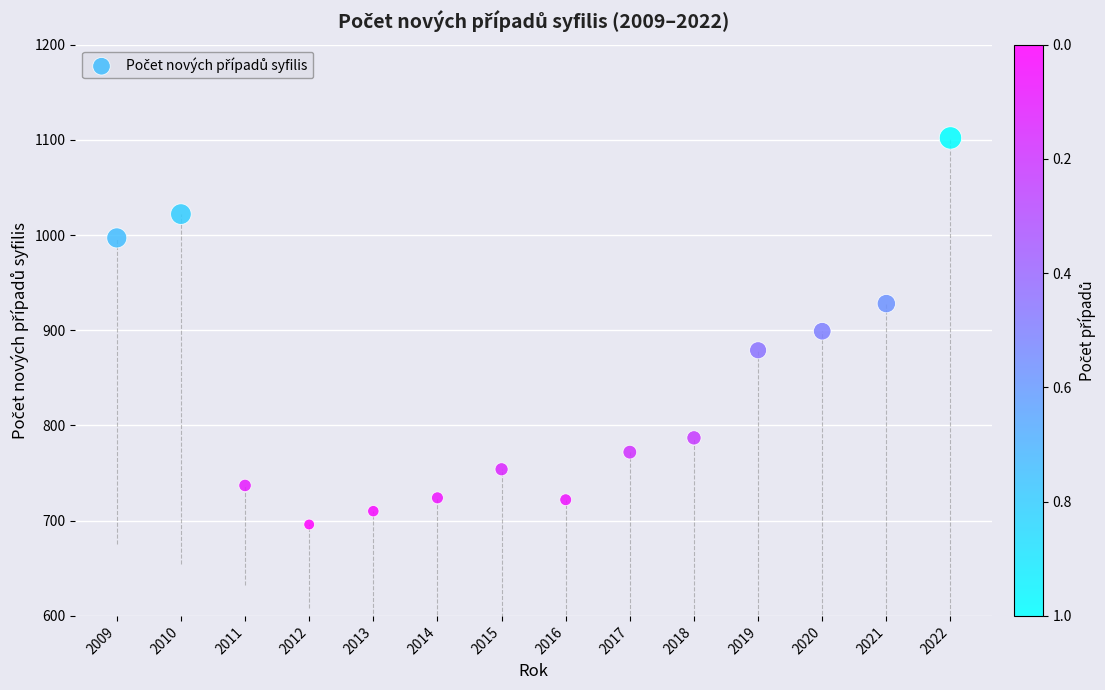

What is the range of X values (max minus min)?

13